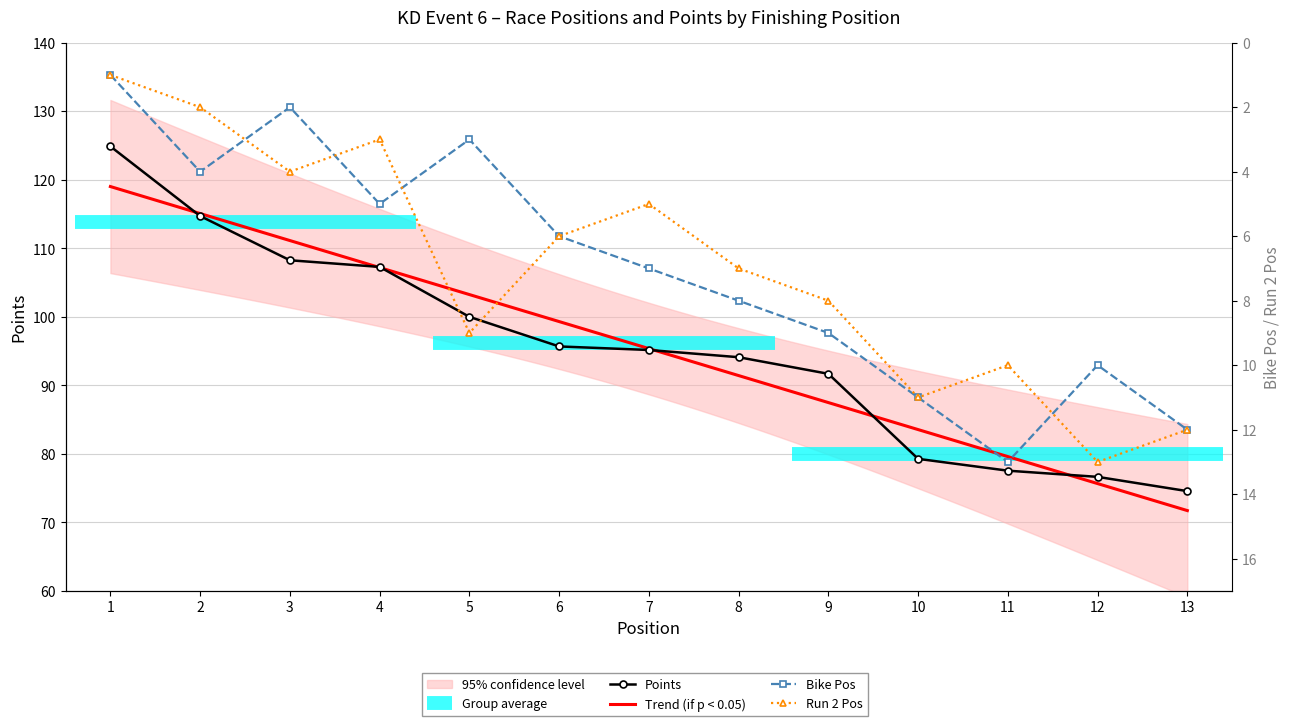

Reading right to left, list all the values displayed in this chart.

Bike Pos: 12.0	10.0	13.0	11.0	9.0	8.0	7.0	6.0	3.0	5.0	2.0	4.0	1.0
Run 2 Pos: 12.0	13.0	10.0	11.0	8.0	7.0	5.0	6.0	9.0	3.0	4.0	2.0	1.0
Points: 74.6	76.7	77.6	79.3	91.7	94.1	95.2	95.7	100.0	107.3	108.3	114.7	124.9